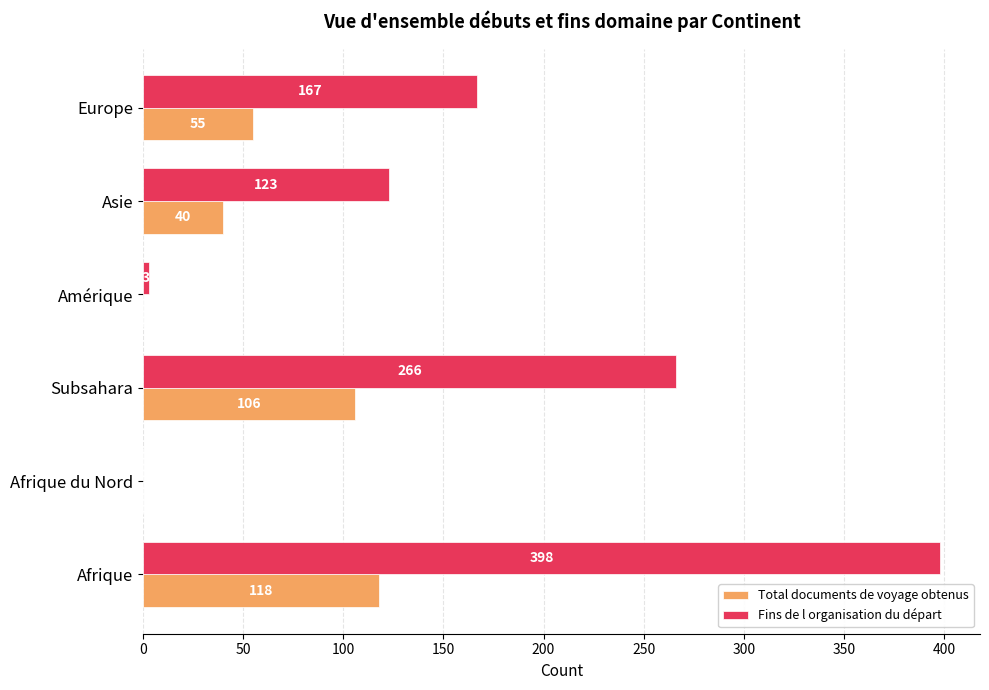

What are all the series names shown in the legend?

Total documents de voyage obtenus, Fins de l organisation du départ